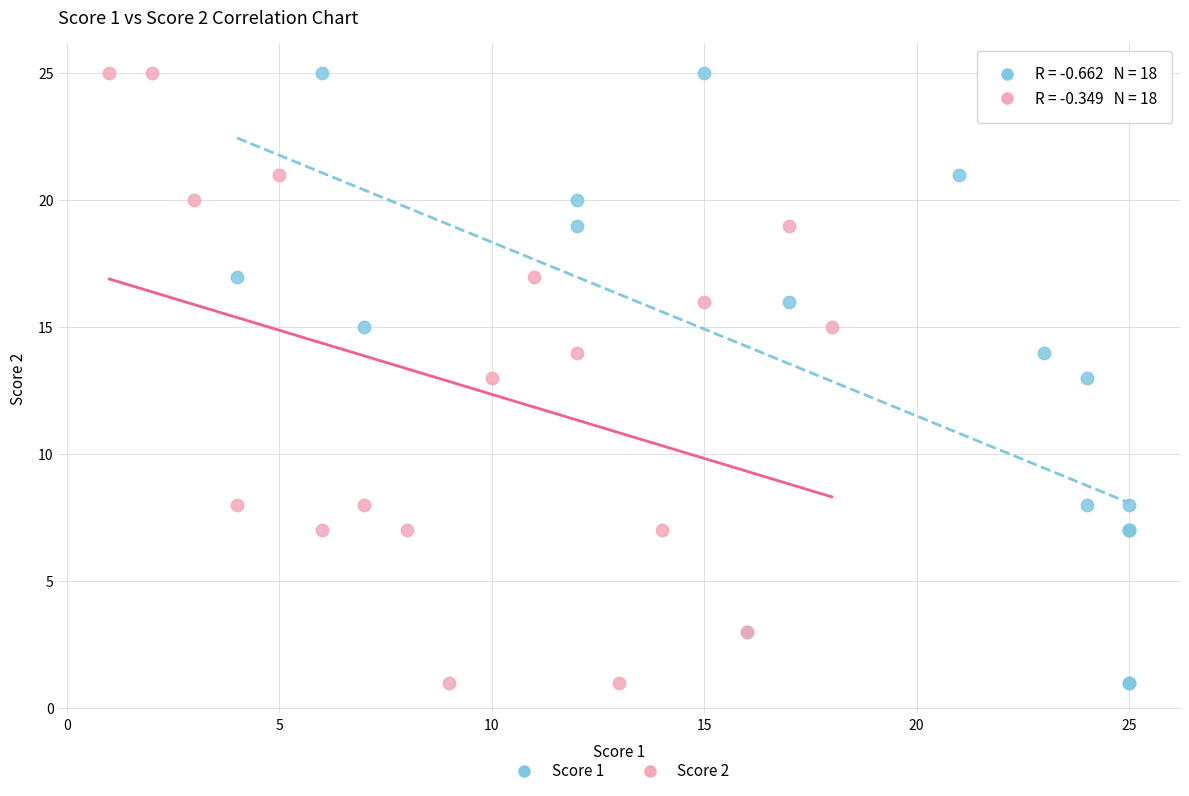

What are all the series names shown in the legend?

Score 1, Score 2